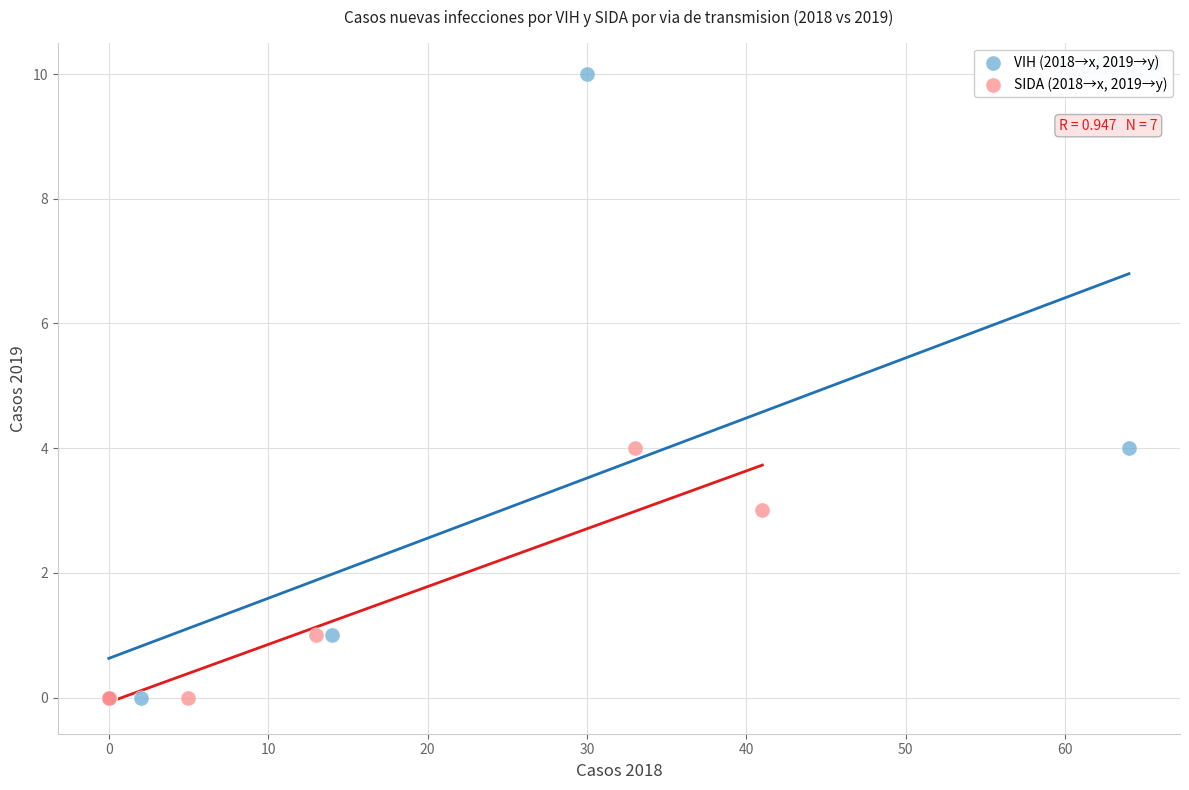

What are all the series names shown in the legend?

VIH (2018→x, 2019→y), SIDA (2018→x, 2019→y)